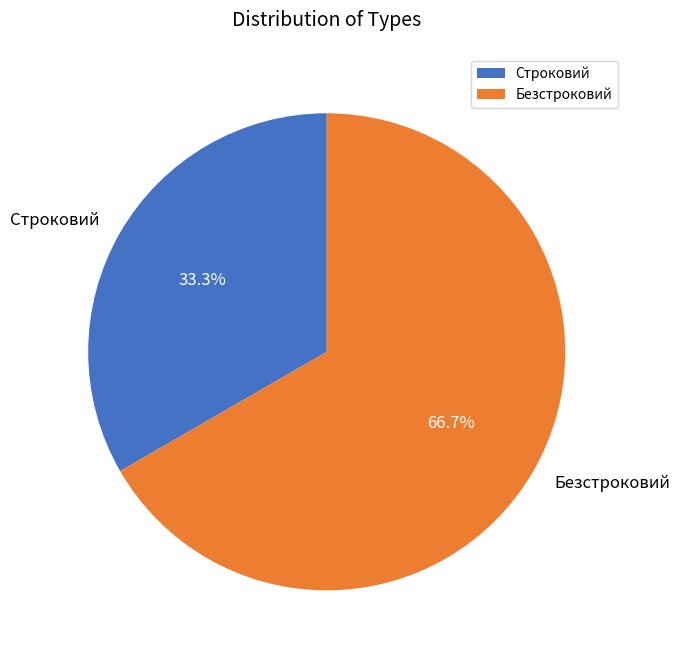

What percentage do Строковий and Безстроковий together represent?

100.0%